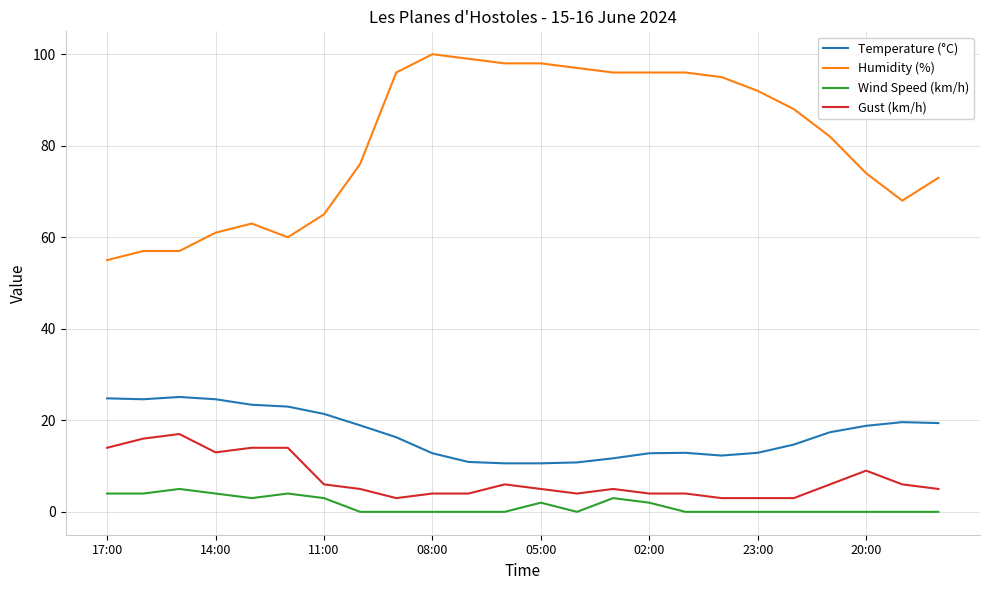

What is the sum of all Humidity (%) values?

1942.0